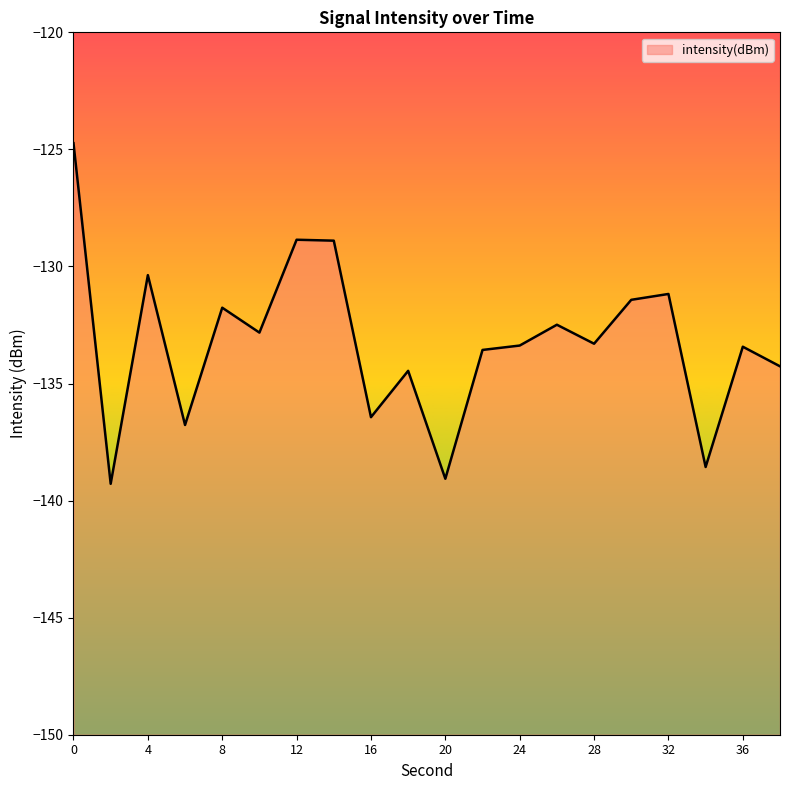

What is the sum of the values at 26 and 22?

-266.1